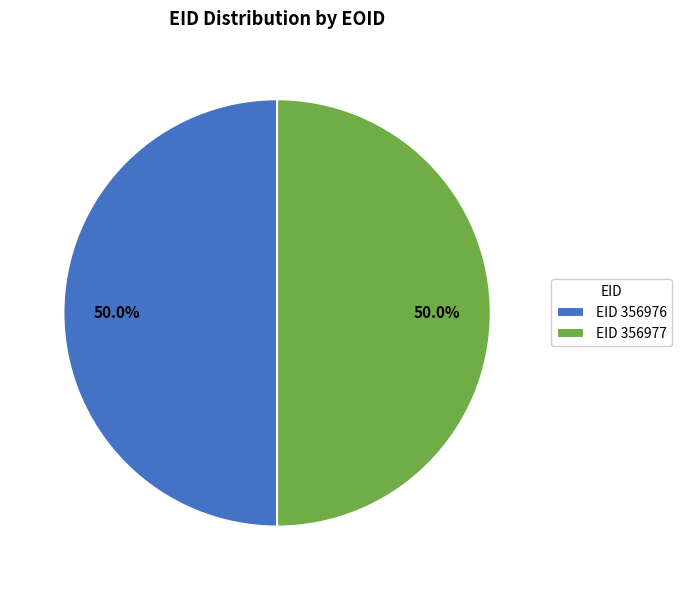

What is the ratio of the value at EID 356976 to the value at EID 356977?

1.0